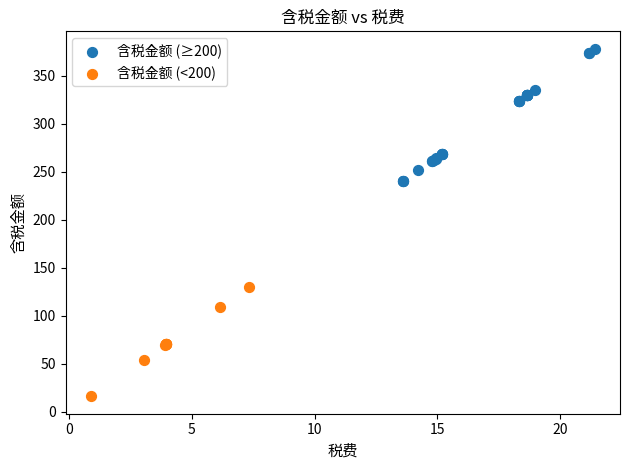

Which series contains the lowest Y value?

含税金额 (<200)